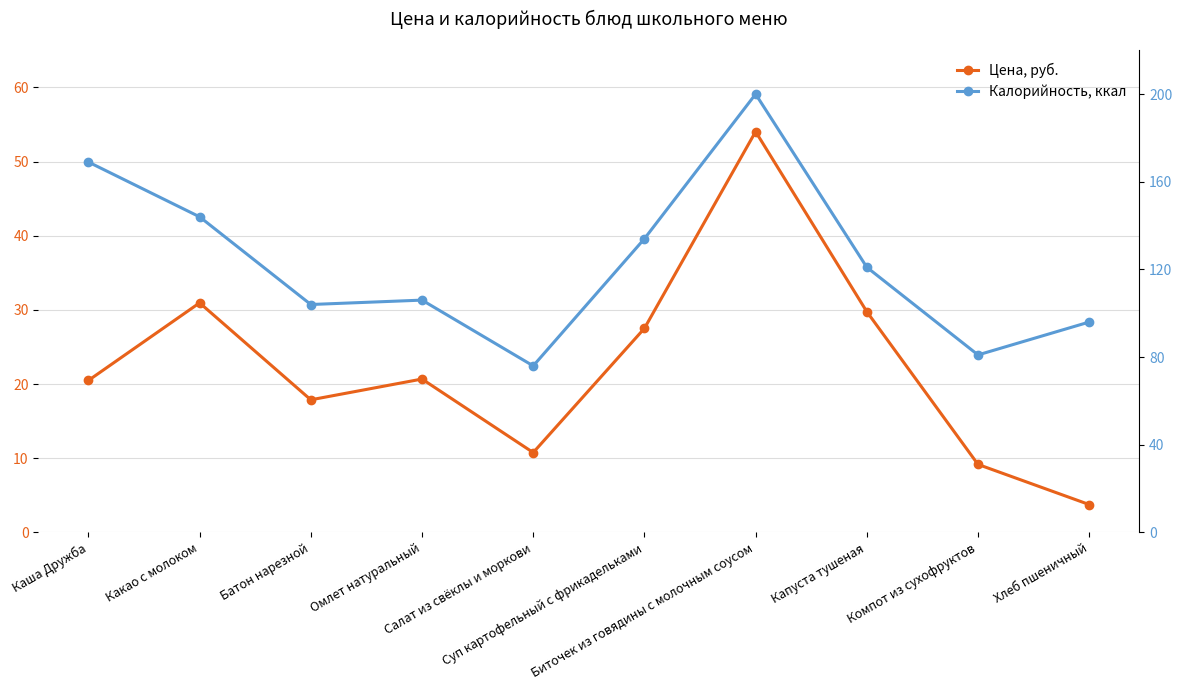

Which label corresponds to the smallest value in the chart?

Хлеб пшеничный